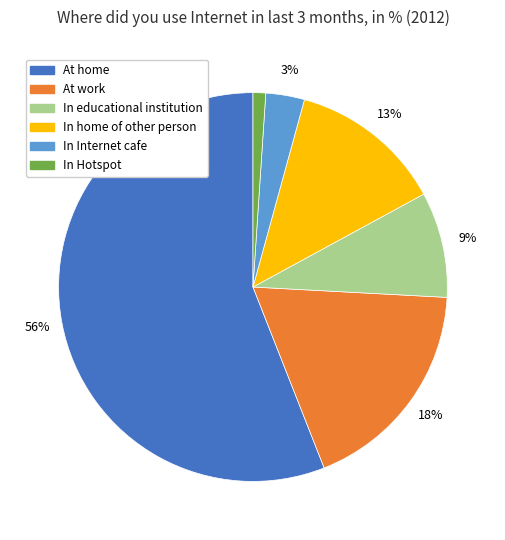

Is the sum of At work and In educational institution greater than half?

No